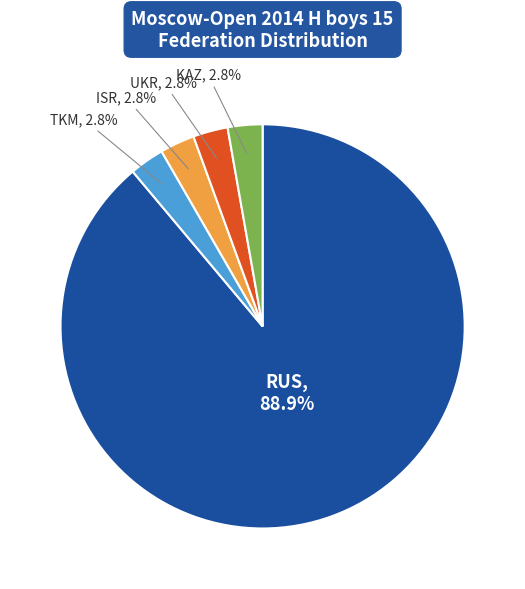

Is there a majority slice in this chart?

Yes